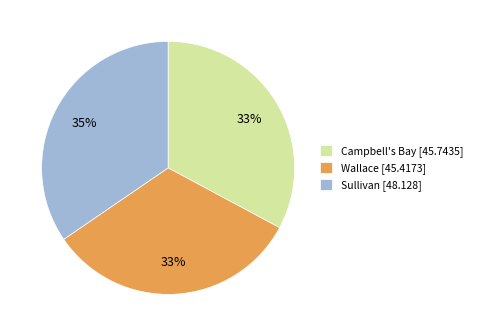

Approximately how many times larger is the value at Campbell's Bay compared to Wallace?

1.0